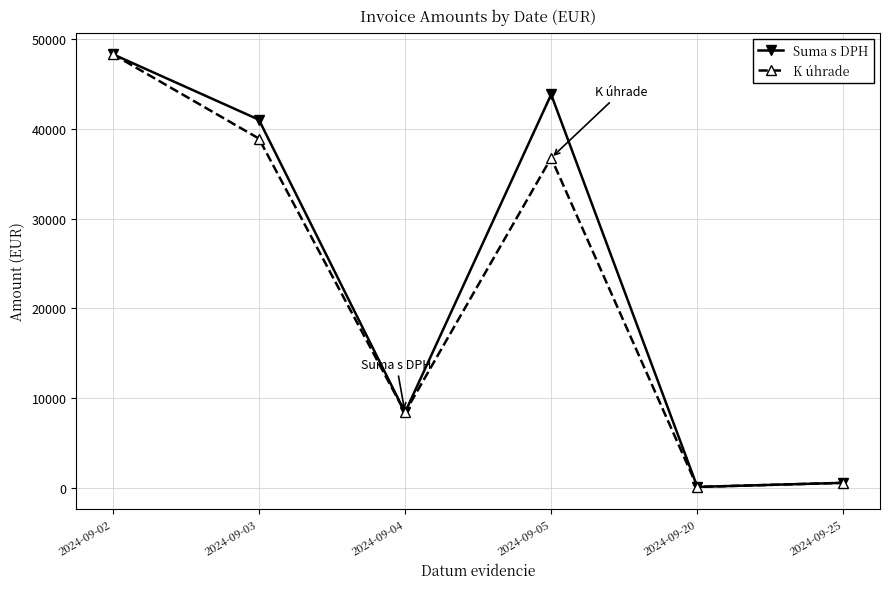

Read the K úhrade value at 2024-09-25.

554.4